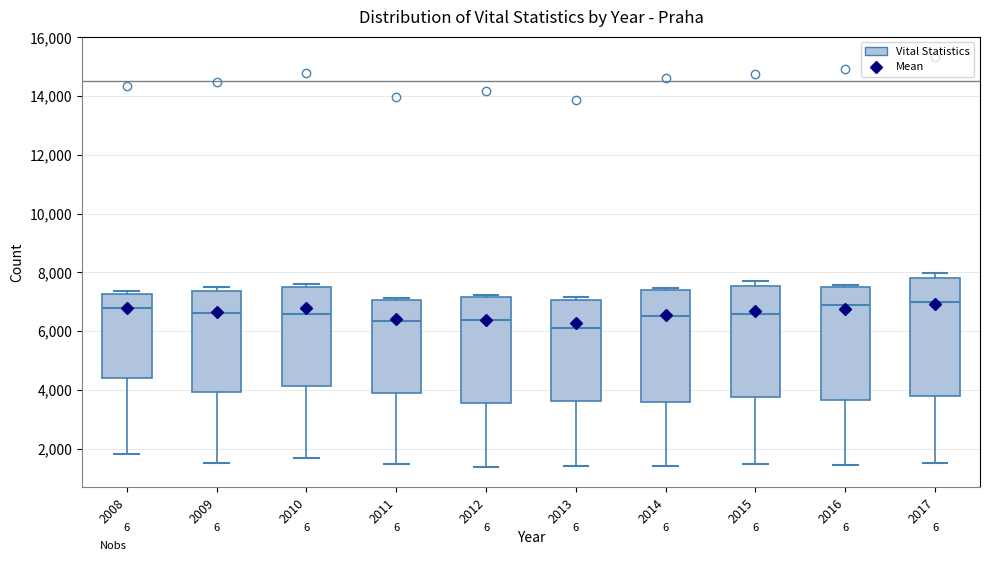

Reading left to right, transcribe this box plot: for each box, give where its median line is, the range the box spans, and where its two whiskers end, as read against the y-axis. The values are not printed on the chart, so give them approximately, as read against the axis.

2008: median 6800, box 4400 to 7200, whiskers 1800 to 7400
2009: median 6600, box 4000 to 7400, whiskers 1600 to 7400 (just above the box's upper edge)
2010: median 6600, box 4200 to 7400, whiskers 1600 to 7600
2011: median 6400, box 3800 to 7000, whiskers 1400 to 7200
2012: median 6400, box 3600 to 7200, whiskers 1400 to 7200 (just above the box's upper edge)
2013: median 6200, box 3600 to 7000, whiskers 1400 to 7200
2014: median 6600, box 3600 to 7400, whiskers 1400 to 7400 (just above the box's upper edge)
2015: median 6600, box 3800 to 7600, whiskers 1400 to 7600 (just above the box's upper edge)
2016: median 6800, box 3600 to 7600, whiskers 1400 to 7600
2017: median 7000, box 3800 to 7800, whiskers 1600 to 8000